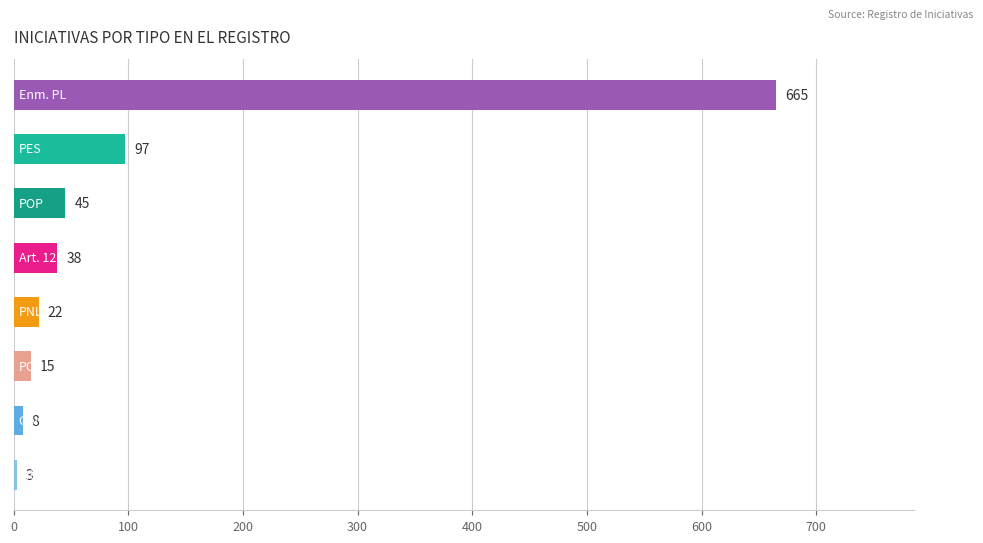

What is the value of the 2nd bar from the top?

97